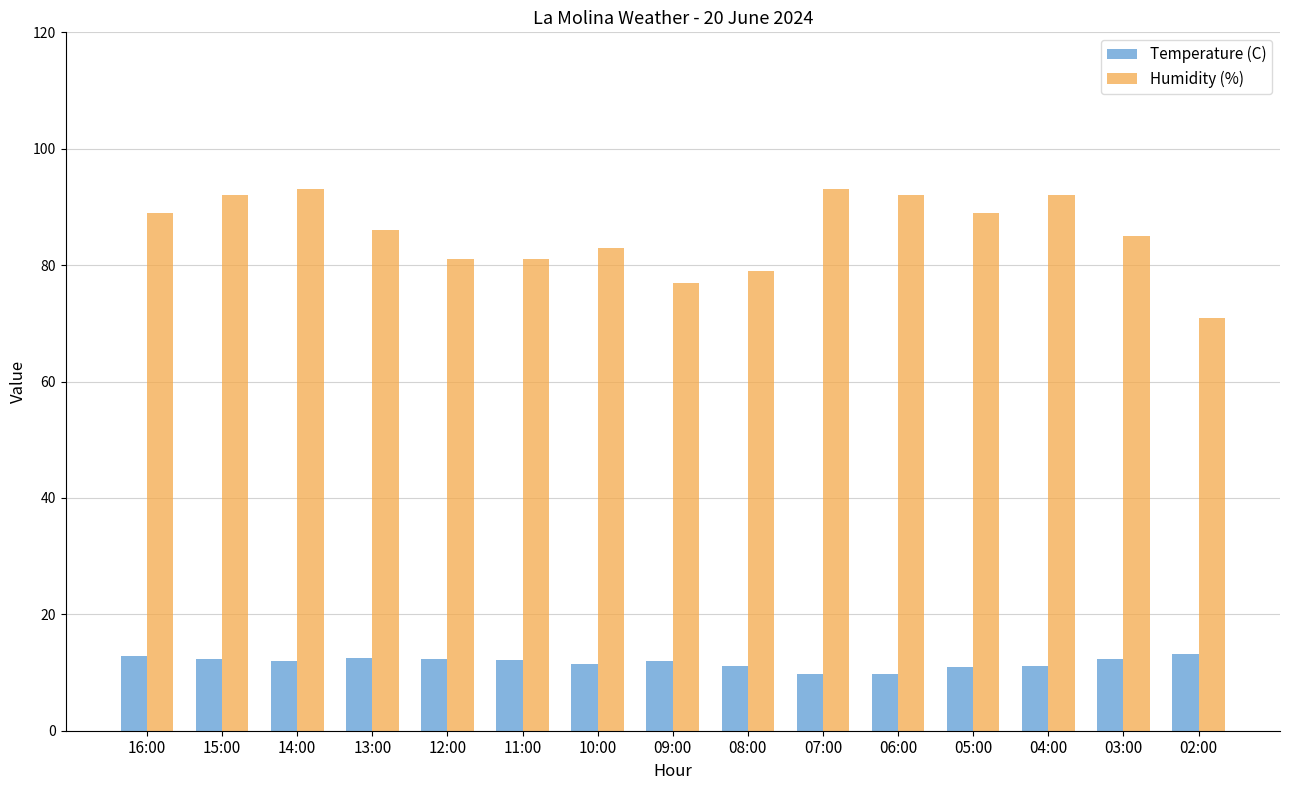

Between 08:00 and 07:00, which series saw the biggest shift?

Humidity (%)